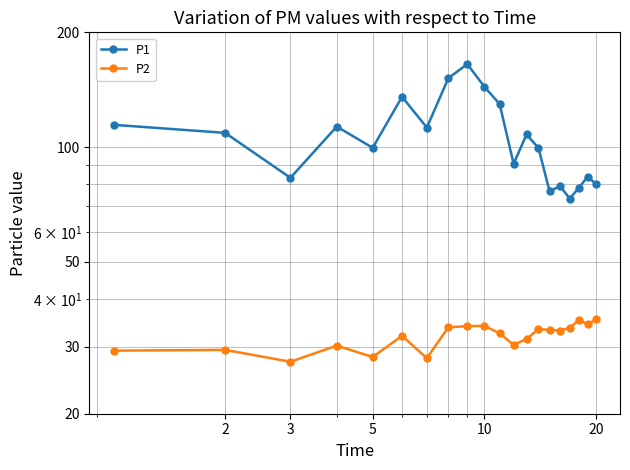

List the series in order of their overall mean, lowest first.

P2, P1